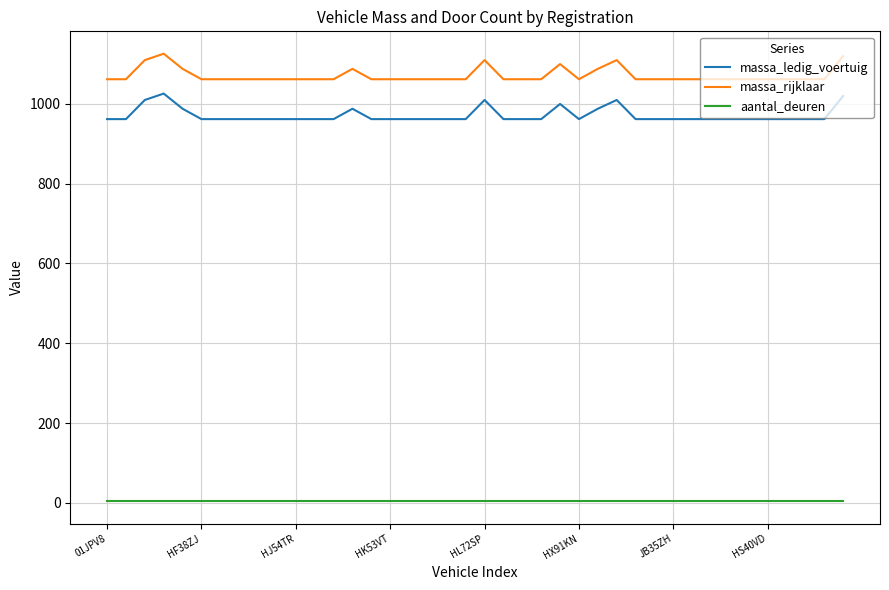

Rank the series by their maximum value, from highest to lowest.

massa_rijklaar, massa_ledig_voertuig, aantal_deuren